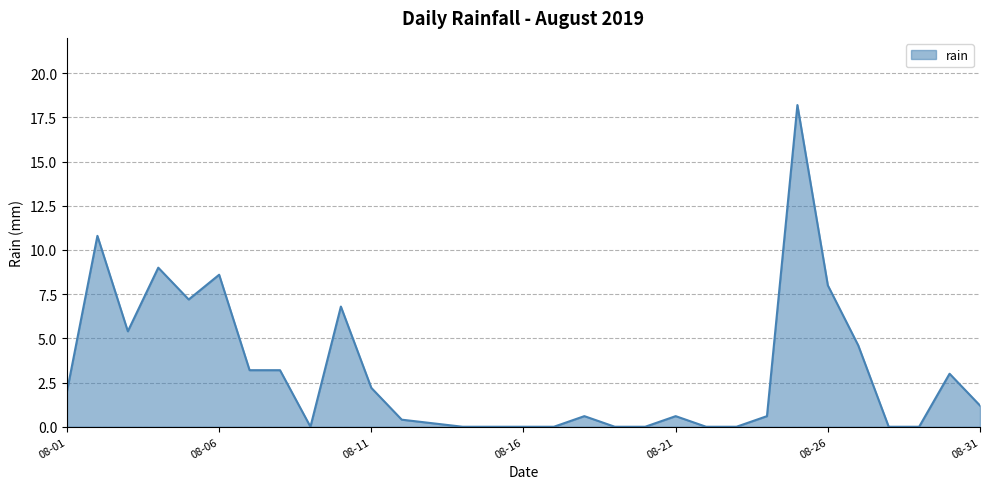

What is the difference between the maximum and minimum values?

18.2